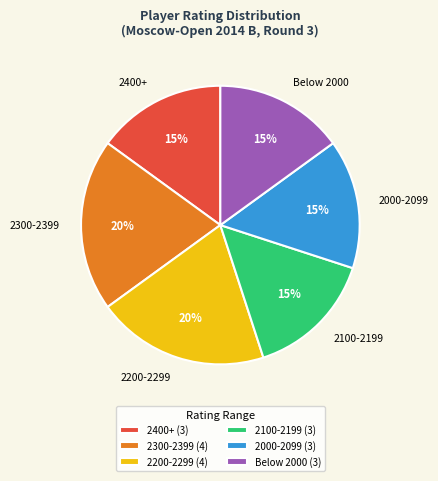

To the nearest percent, what portion does 2100-2199 represent?

15%